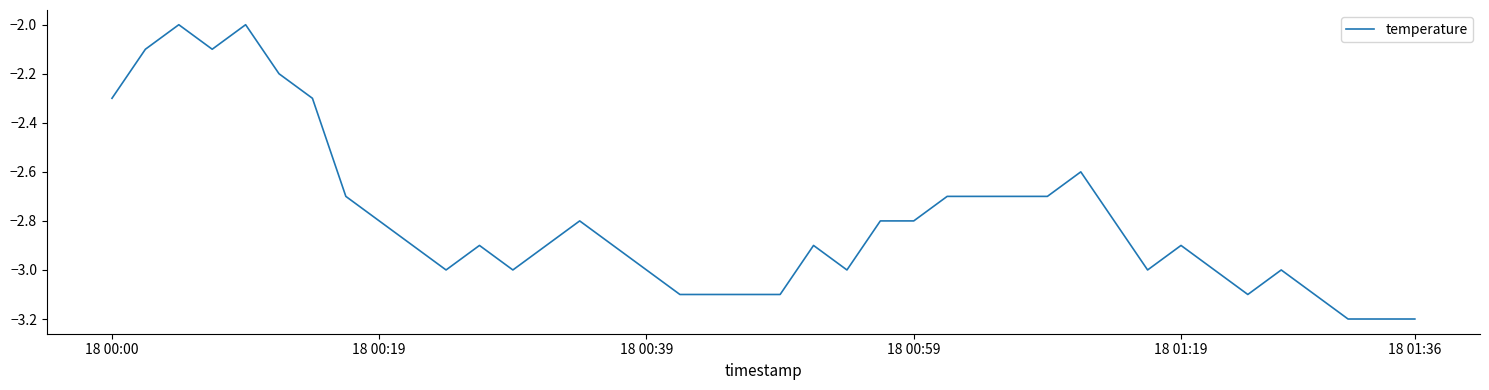

What is the difference between the maximum and minimum values?

1.2